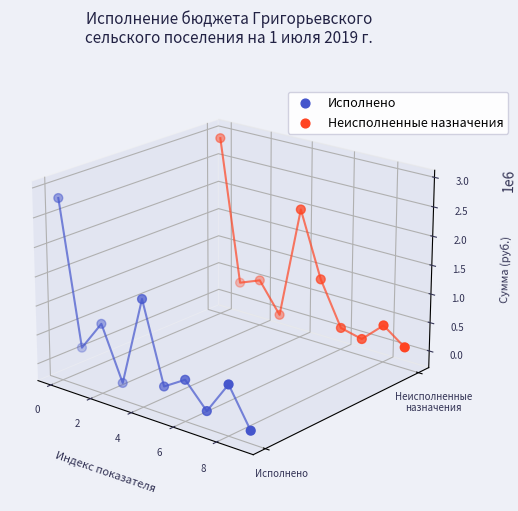

What are all the series names shown in the legend?

Исполнено, Неисполненные назначения